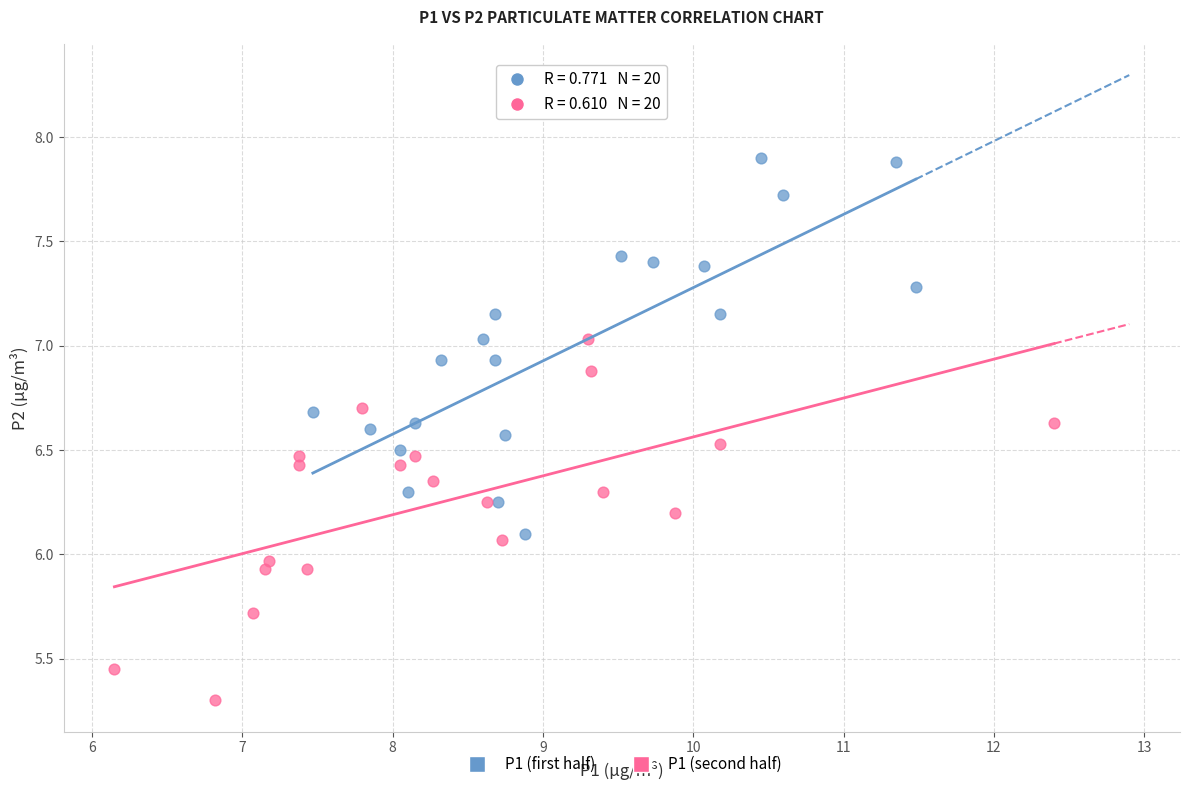

Which series reaches the maximum Y coordinate?

P1 (first half)